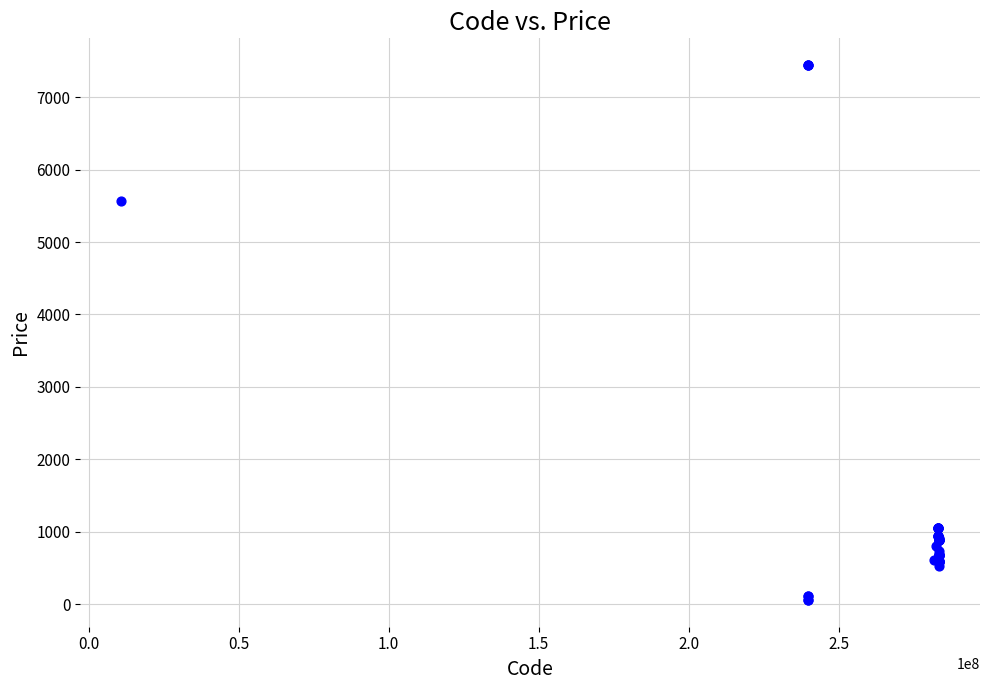

What Y value in the scatter plot is closest to 3750?

5560.3